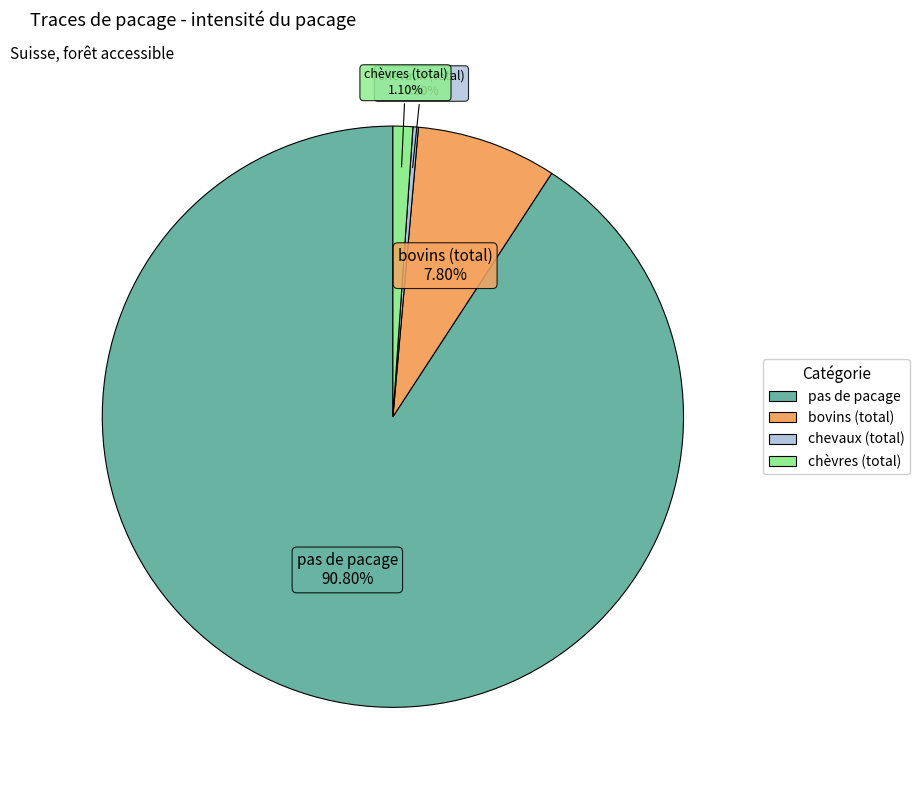

Which has a higher value, chèvres (total) or bovins (total)?

bovins (total)